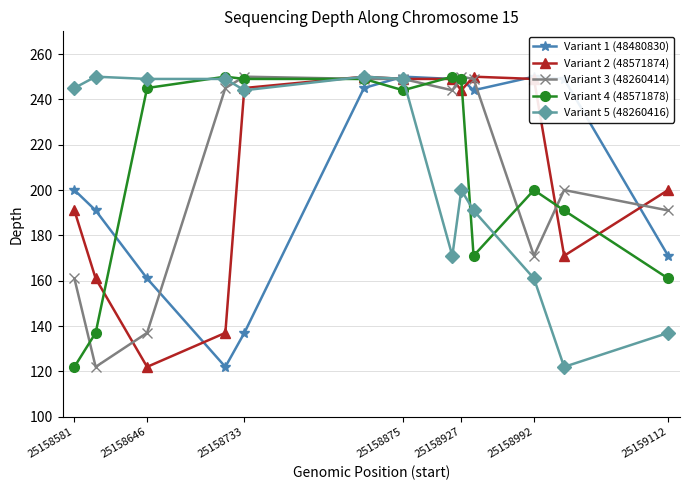

Which series ends up on top after the final intersection of Variant 5 (48260416) and Variant 1 (48480830)?

Variant 1 (48480830)